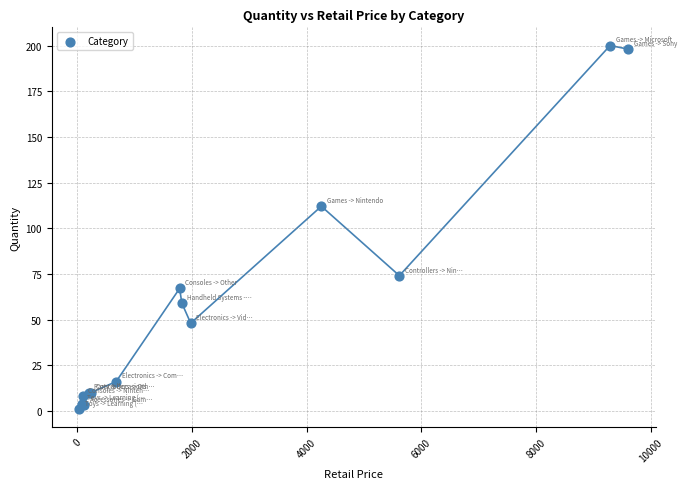

What Y value in the scatter plot is closest to 100?

112